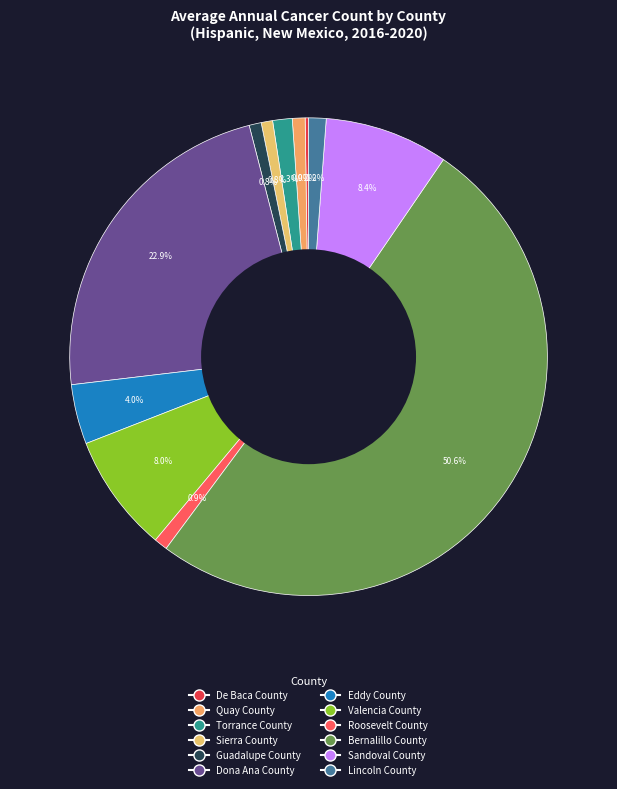

True or false: Torrance County accounts for 1% of the total.

True